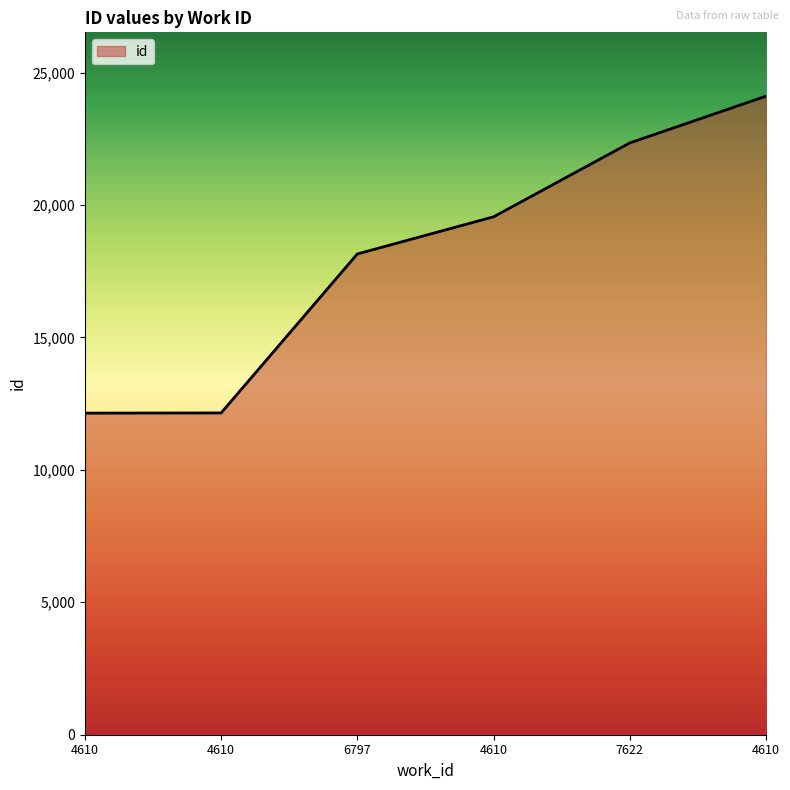

The value at 7622 is 22341. True or false?

True